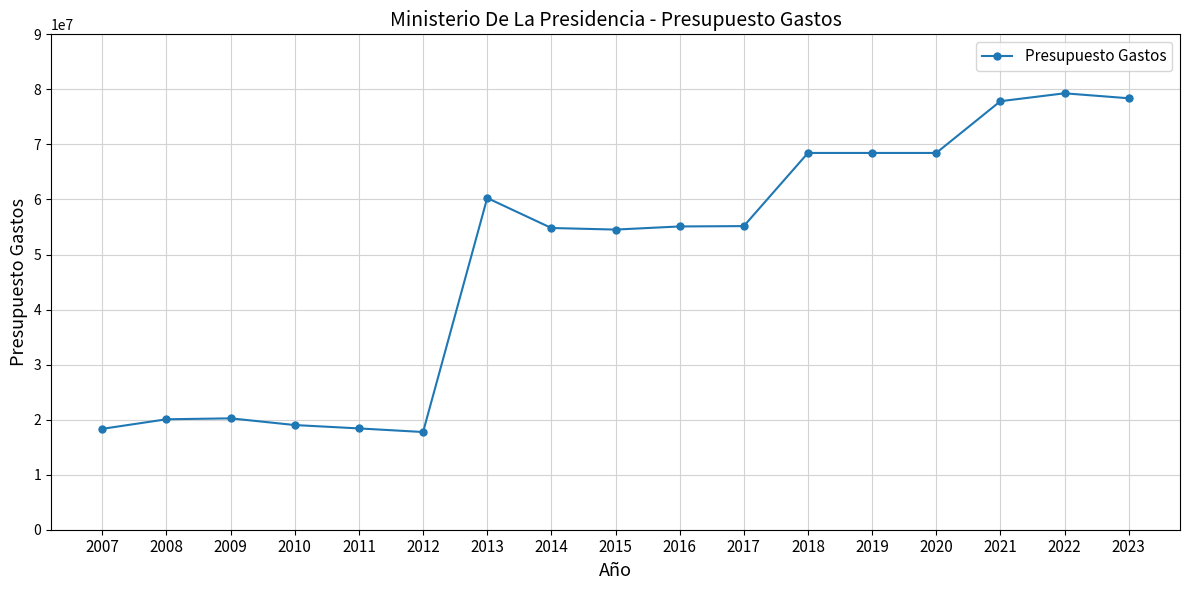

Is it true that the value at 2020 is 68451490?

True